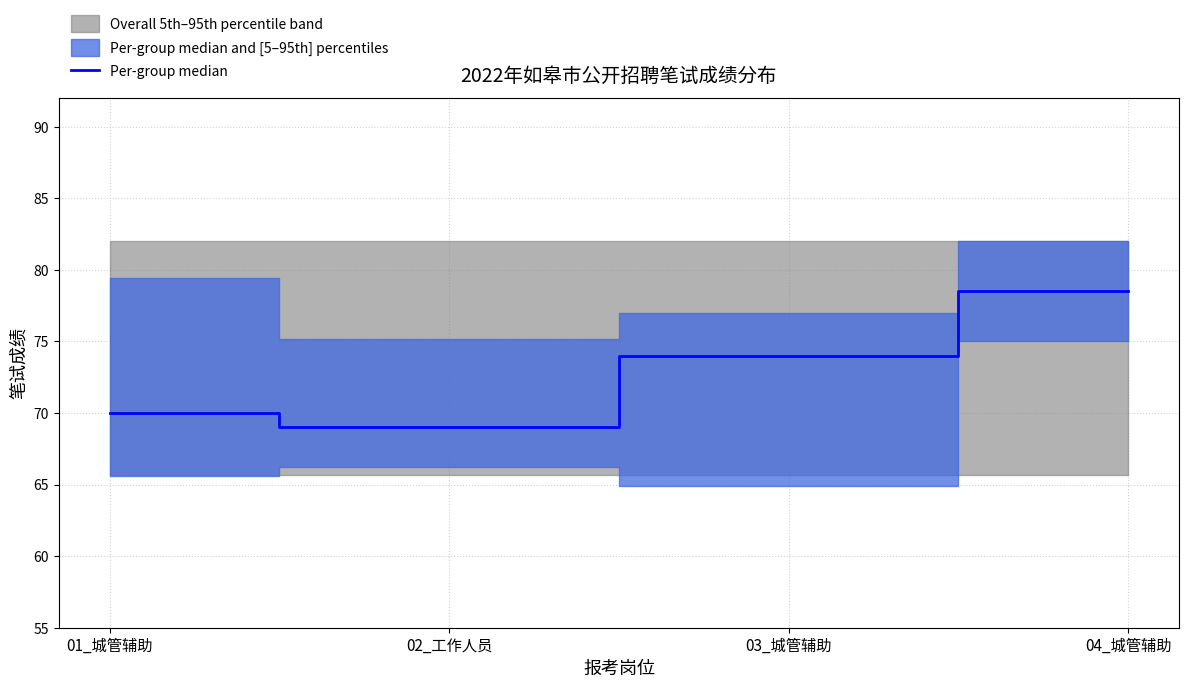

Rank the categories by value from highest to lowest.

04_城管辅助, 03_城管辅助, 01_城管辅助, 02_工作人员